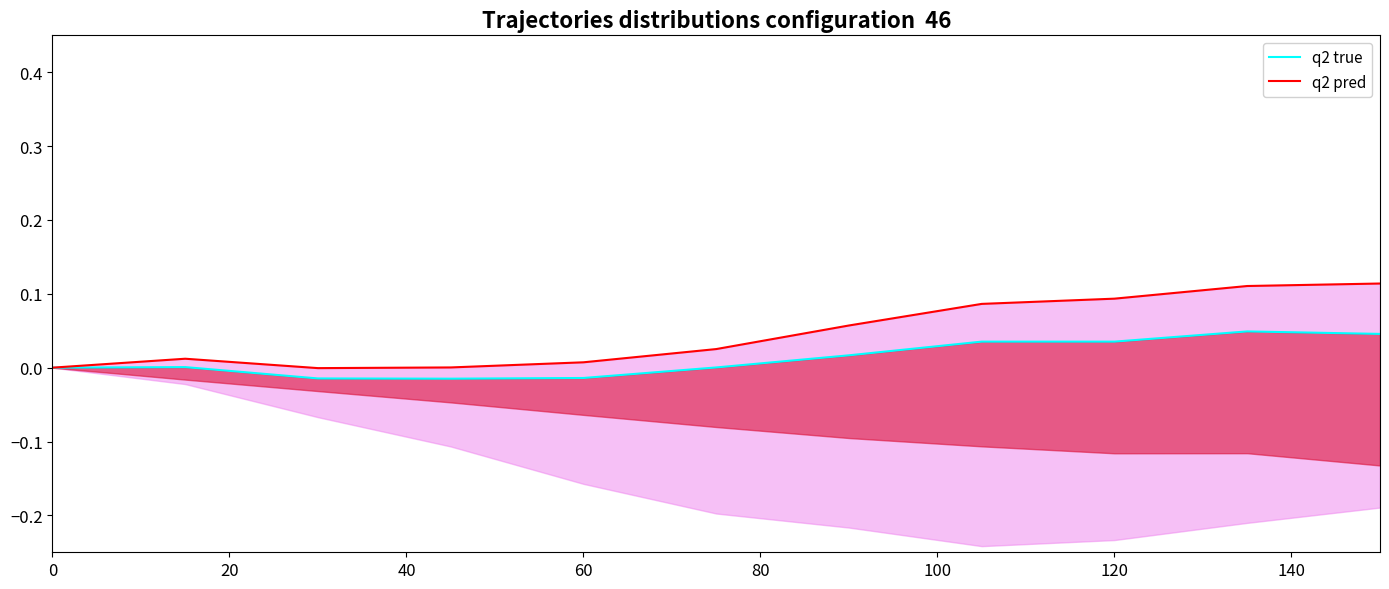

What position from the right is 0?

11